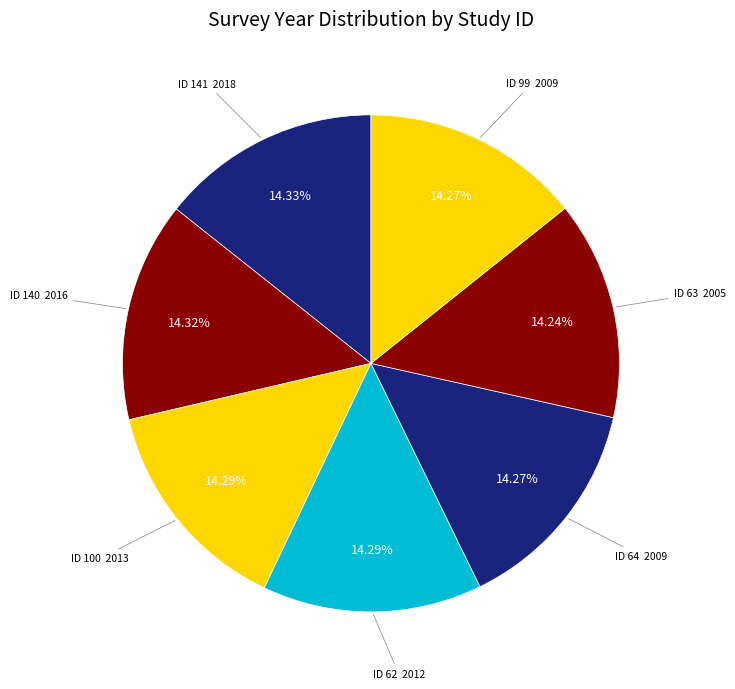

How many segments does this pie chart have?

7